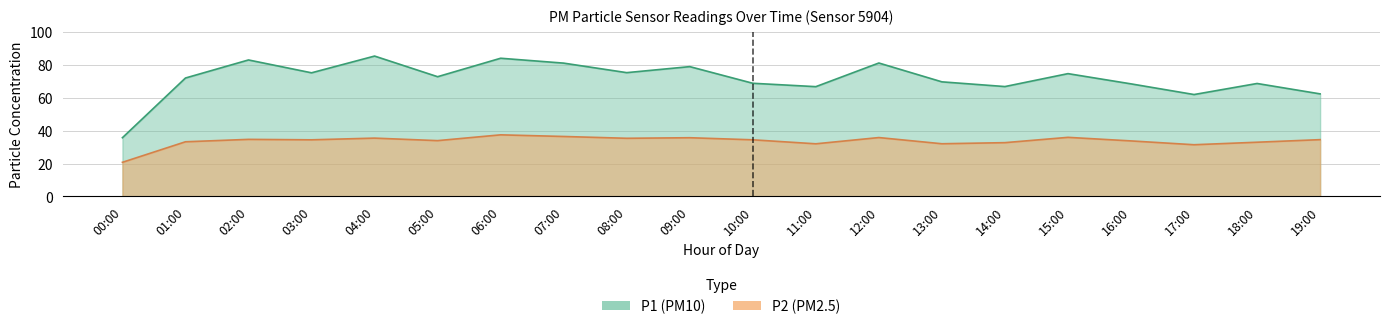

What position from the left is 09:00?

10